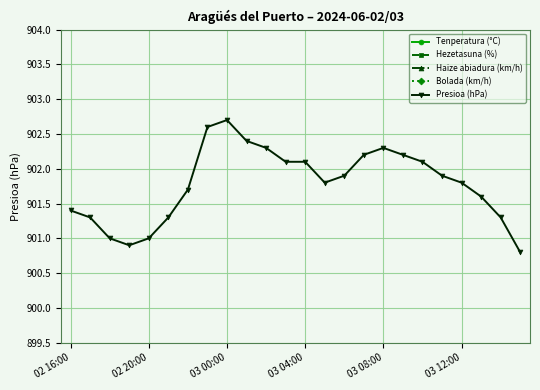

Which category has the highest value in the Presioa (hPa) series?

03 00:00